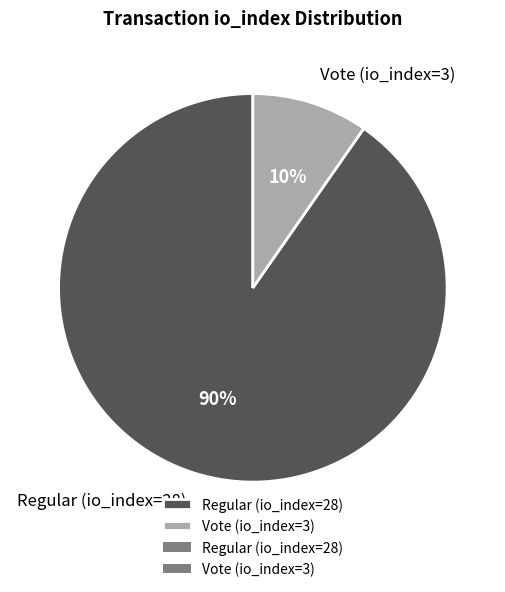

To the nearest percent, what is the average slice percentage?

50%